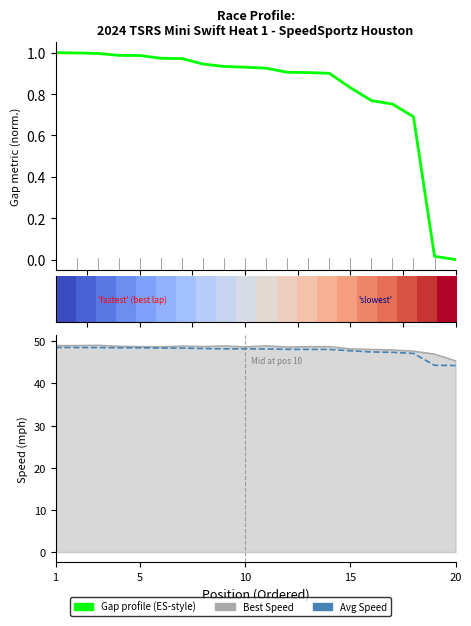

Which series has the largest total across all categories?

Best Speed